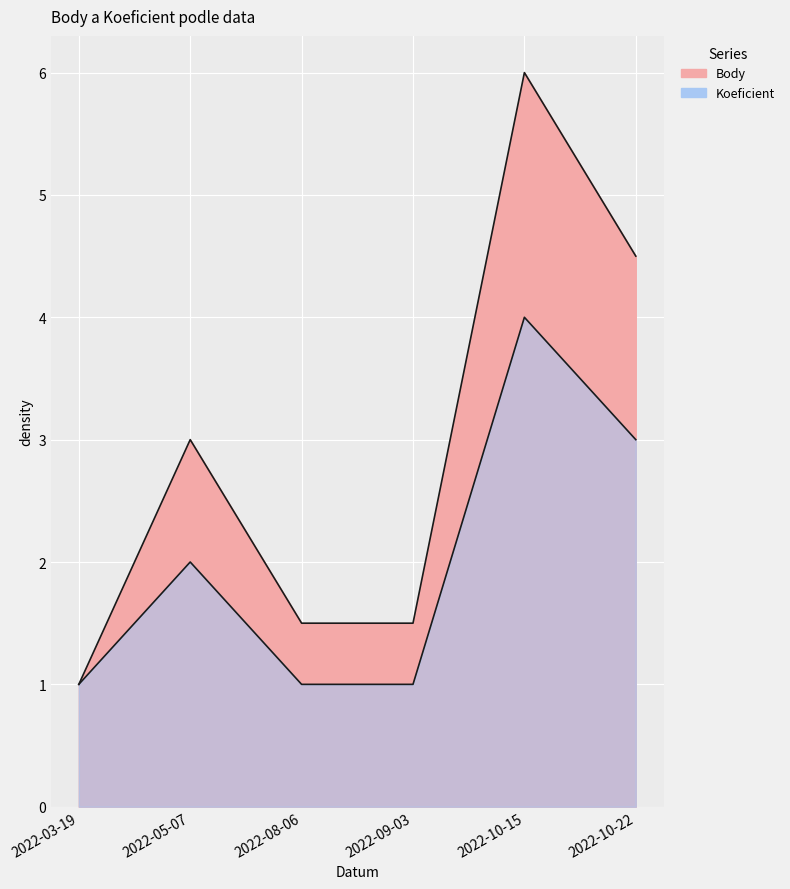

True or false: Body and Koeficient cross at least once.

False